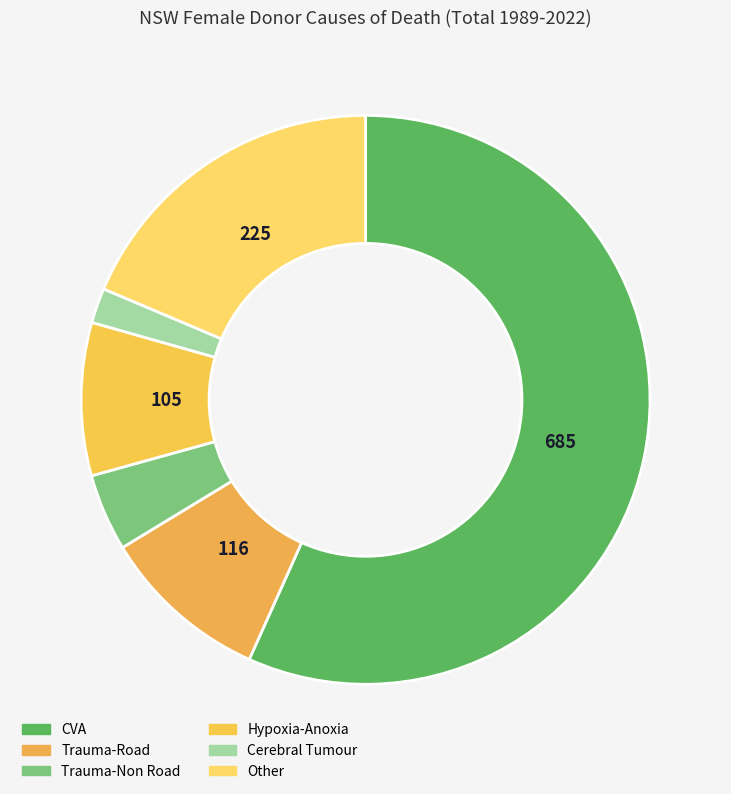

How many segments does this pie chart have?

6